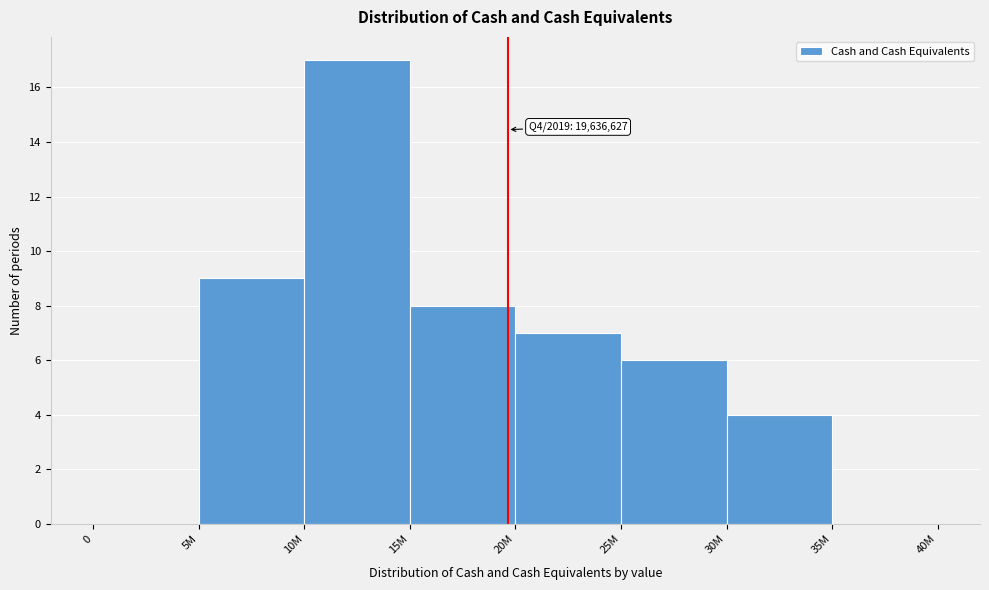

Reading left to right, what are all the values shown in this chart?

0=0	5M=9	10M=17	15M=8	20M=7	25M=6	30M=4	35M=0